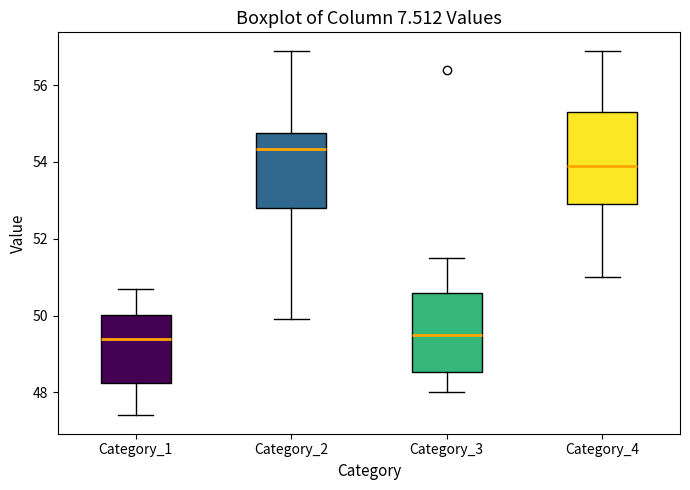

Reading left to right, transcribe this box plot: for each box, give where its median line is, the range the box spans, and where its two whiskers end, as read against the y-axis. The values are not printed on the chart, so give them approximately, as read against the axis.

Category_1: median 49.4, box 48.2 to 50.0, whiskers 47.4 to 50.8
Category_2: median 54.4, box 52.8 to 54.8, whiskers 50.0 to 57.0
Category_3: median 49.6, box 48.6 to 50.6, whiskers 48.0 to 51.6
Category_4: median 54.0, box 53.0 to 55.4, whiskers 51.0 to 57.0